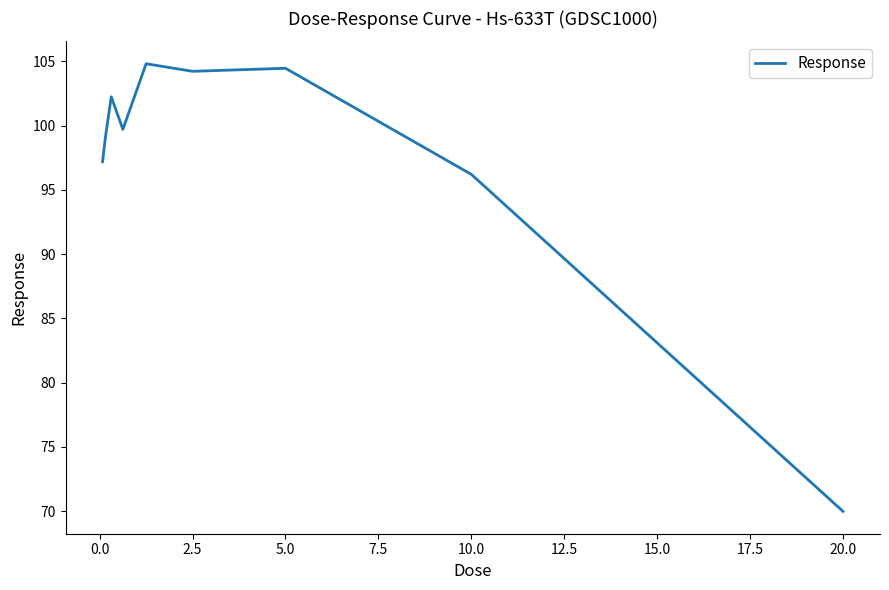

What is the minimum value shown in the chart?

70.0